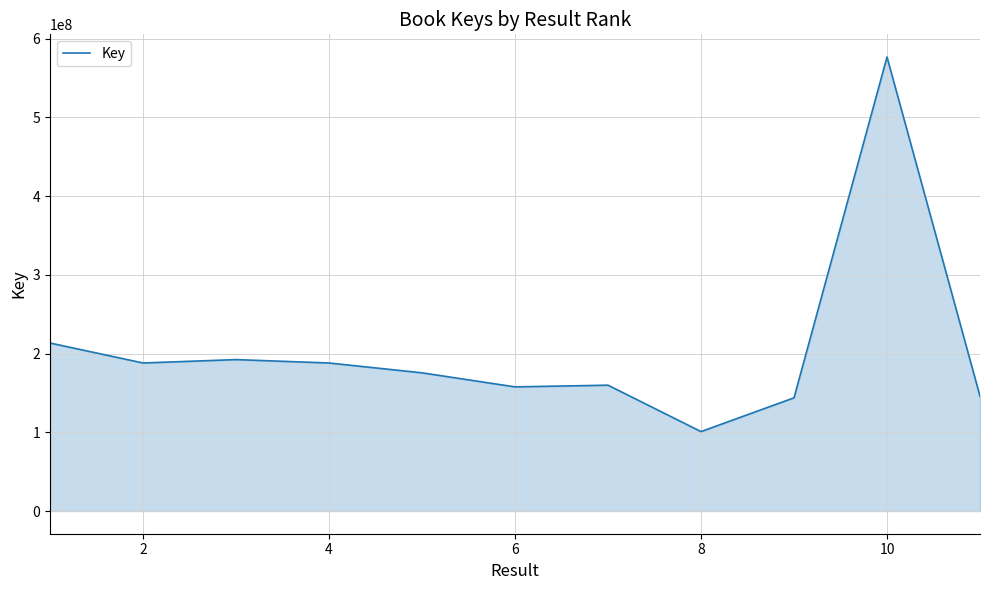

What is the difference between the maximum and minimum values?

475697162